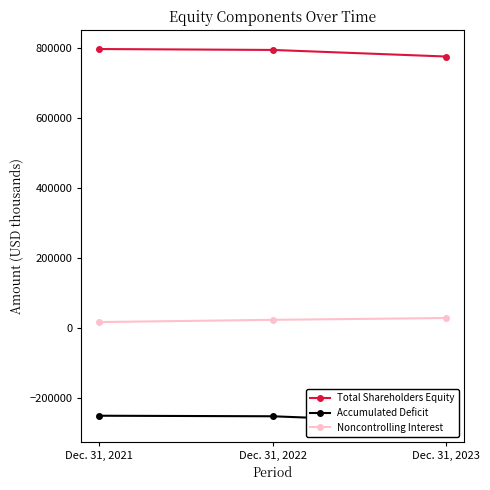

List the series in order of their peak value, lowest first.

Accumulated Deficit, Noncontrolling Interest, Total Shareholders Equity